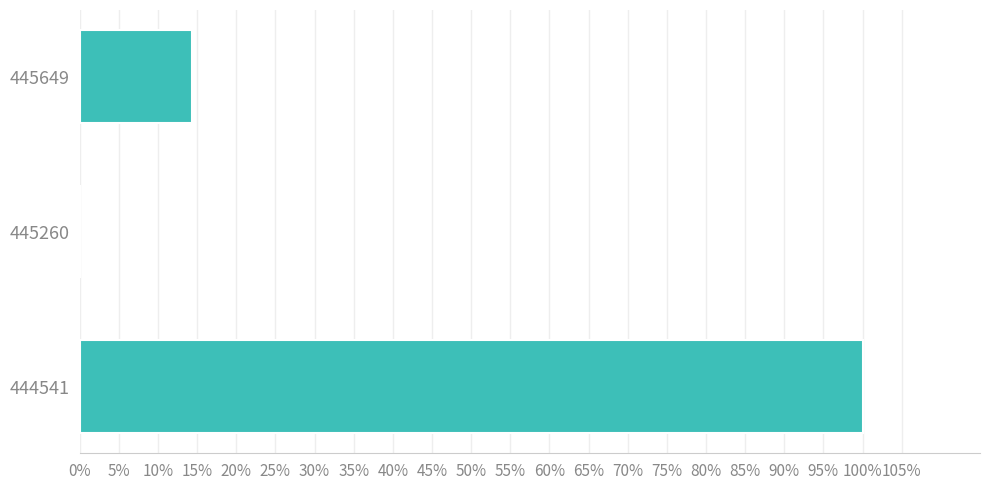

Are the bars horizontal?

Yes